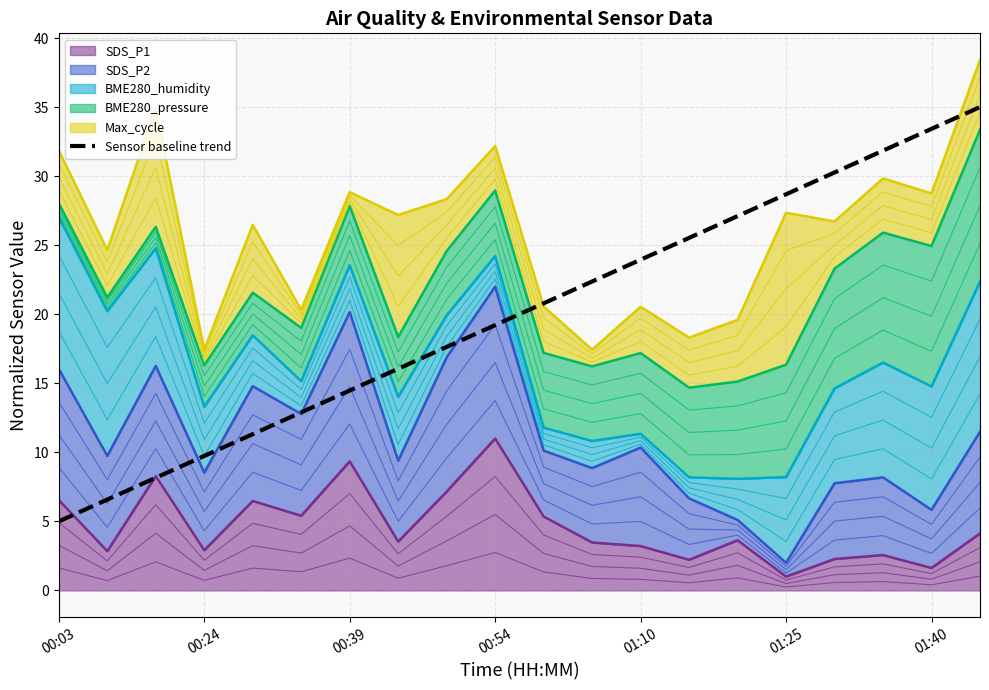

What is the ratio of the value at 01:40 to the value at 11?

0.6